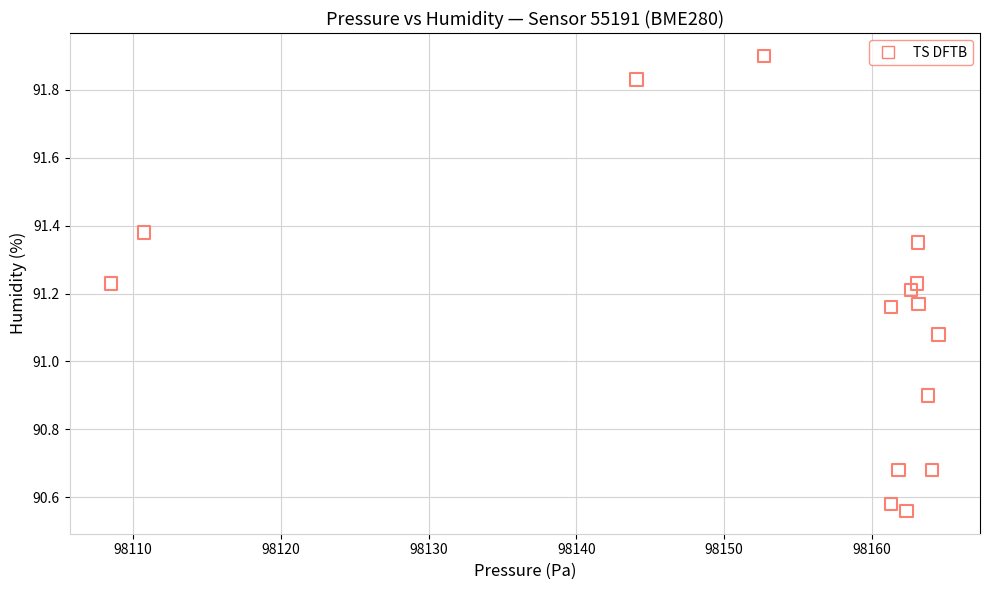

What is the range of Y values (max minus min)?

1.3